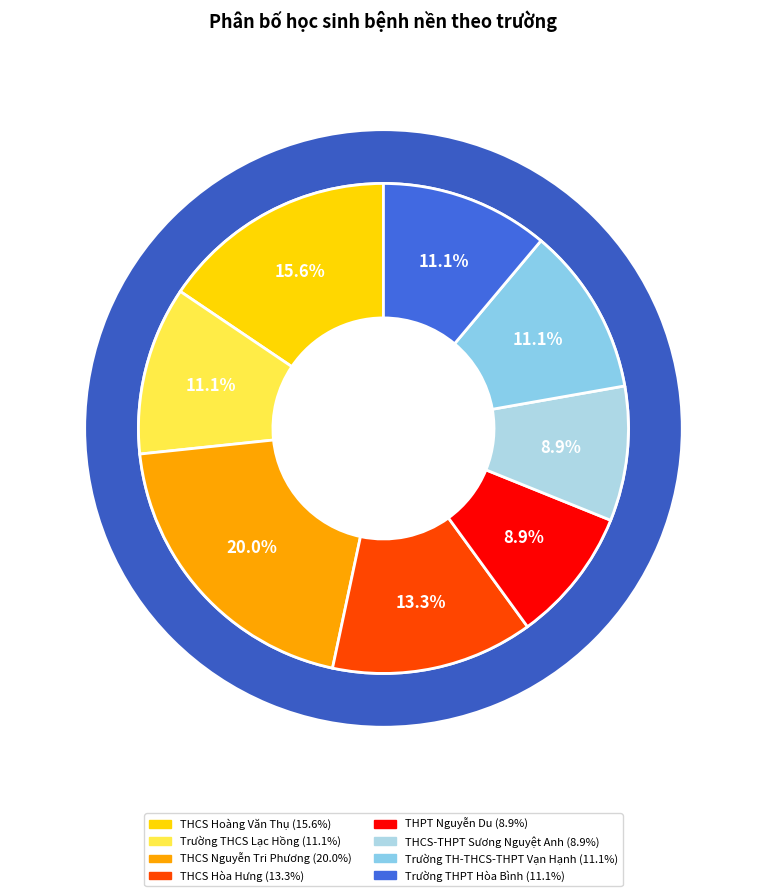

Is Trường THPT Hòa Bình the majority of the pie?

No